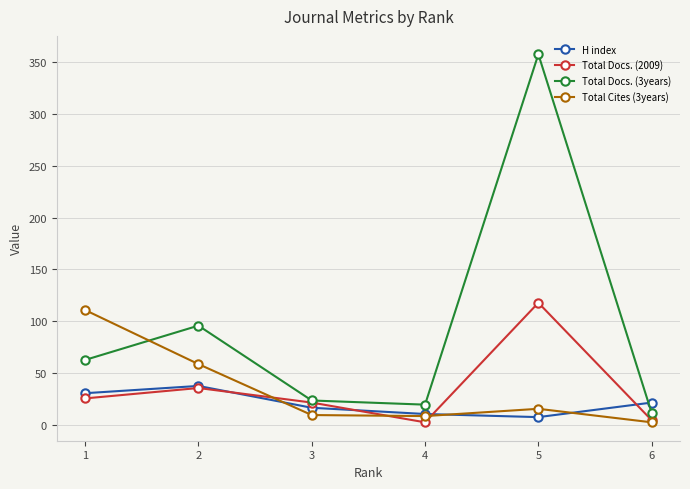

At which category does H index reach its first local peak?

2